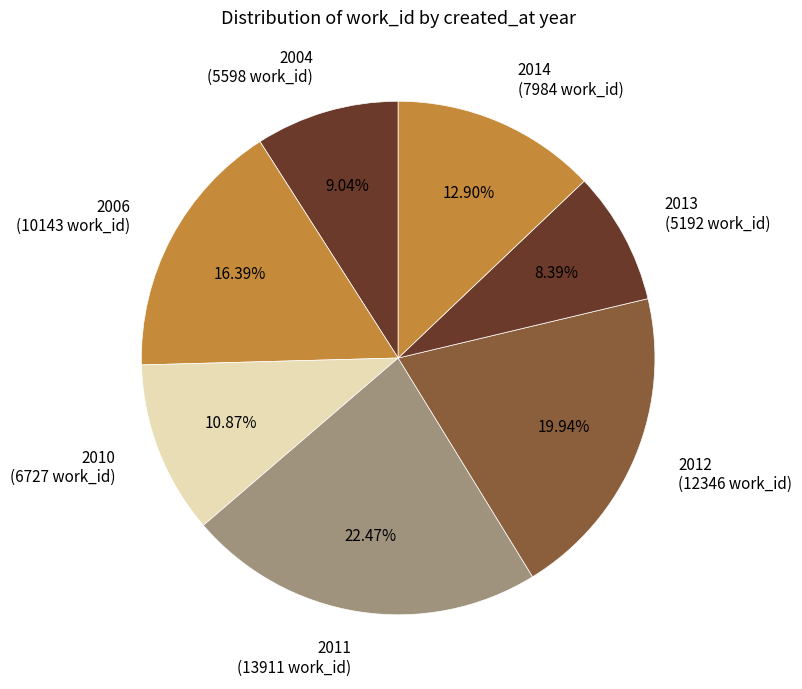

How many slices are in this pie chart?

7